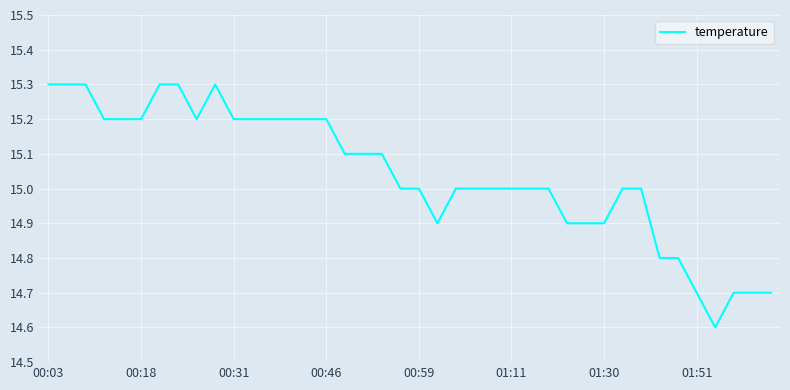

What is the greatest value displayed?

15.3